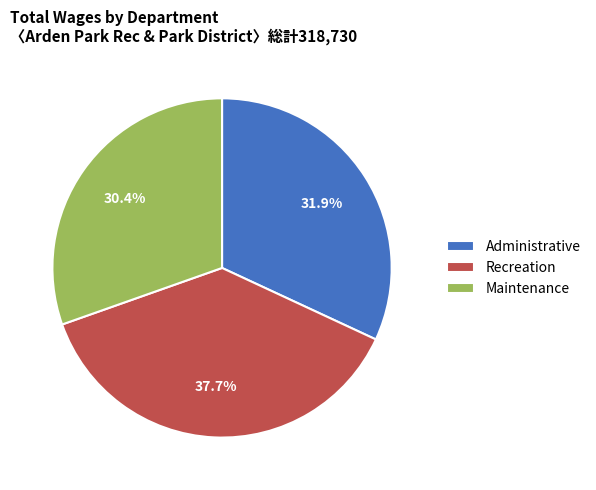

Which has a higher value, Recreation or Administrative?

Recreation